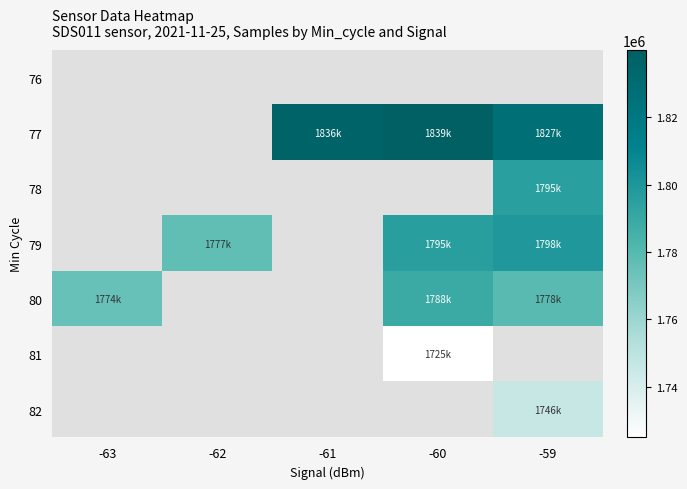

Which has a higher value, -63 or -61?

-61